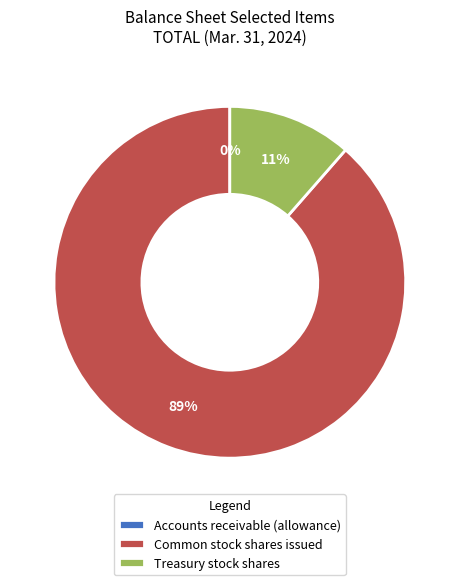

Is there any slice that represents more than half of the pie?

Yes